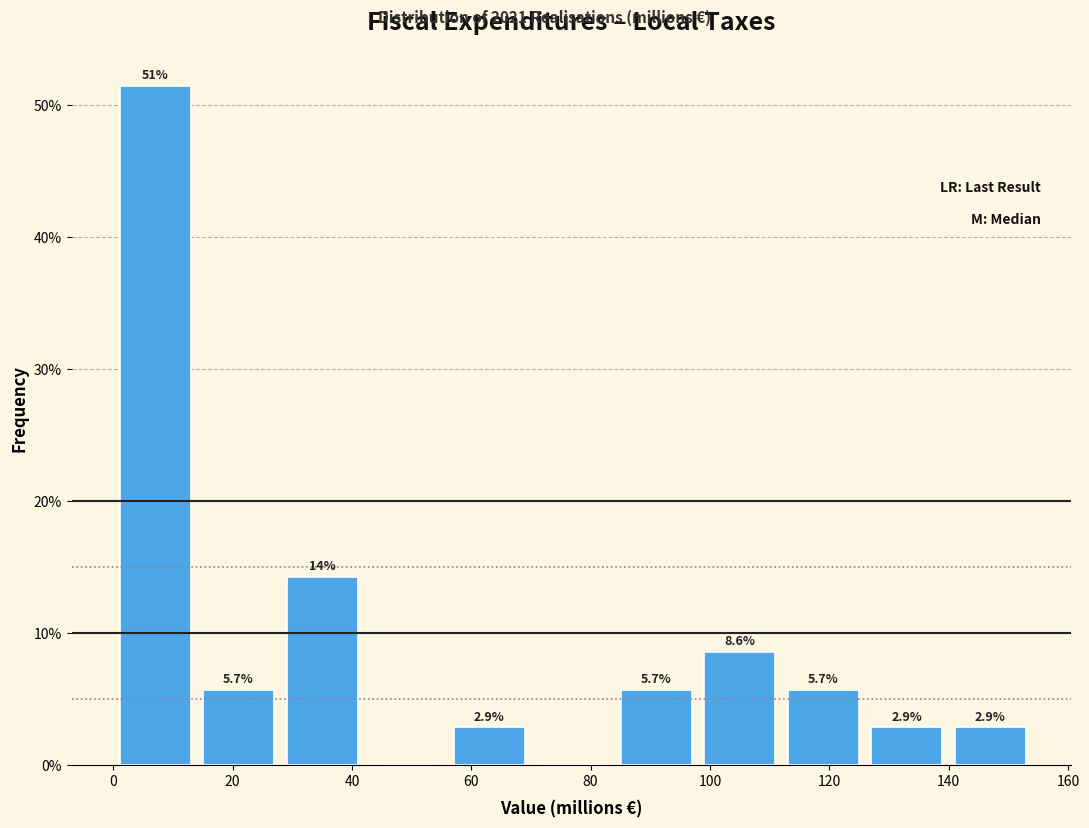

Which range on the x-axis has the tallest bar?

0 to 14